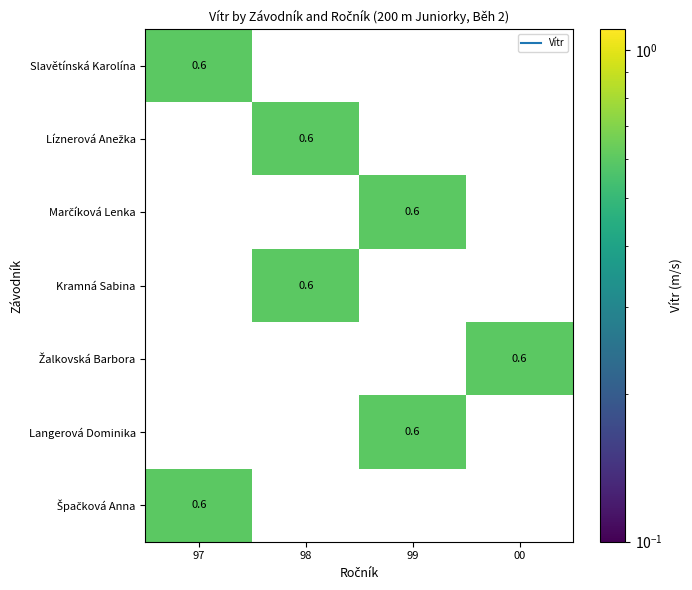

Is it true that Slavětínská Karolína equals 0.6 at 97?

True